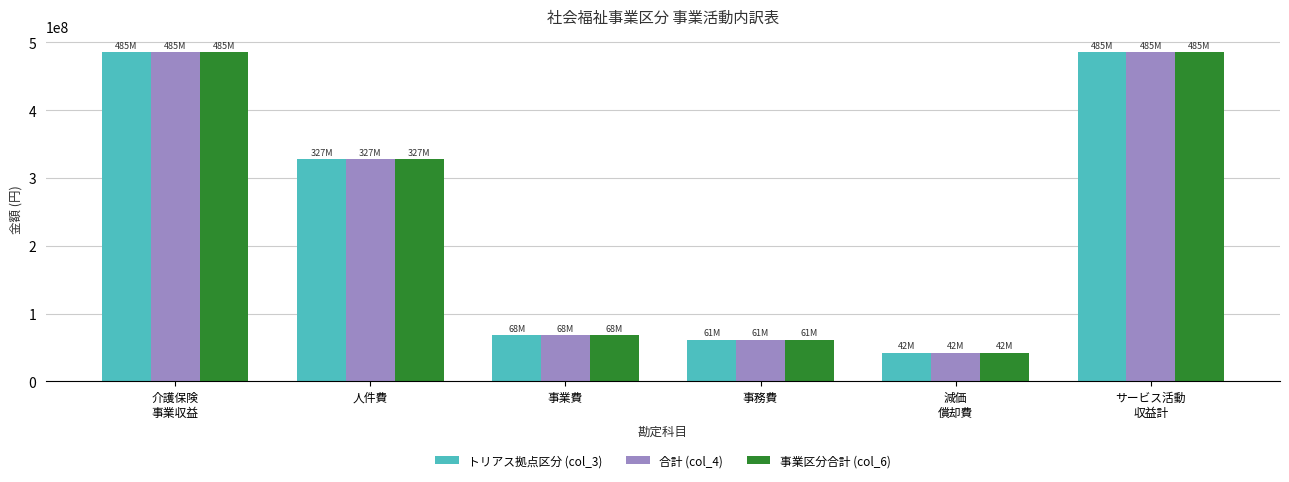

What is the minimum value for 合計 (col_4)?

42238838